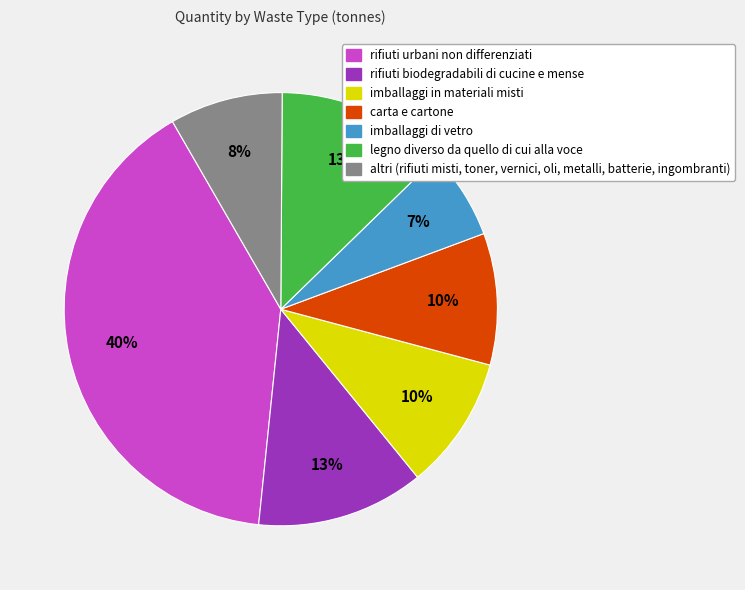

Combined, do rifiuti urbani non differenziati and rifiuti biodegradabili di cucine e mense account for over 50%?

Yes